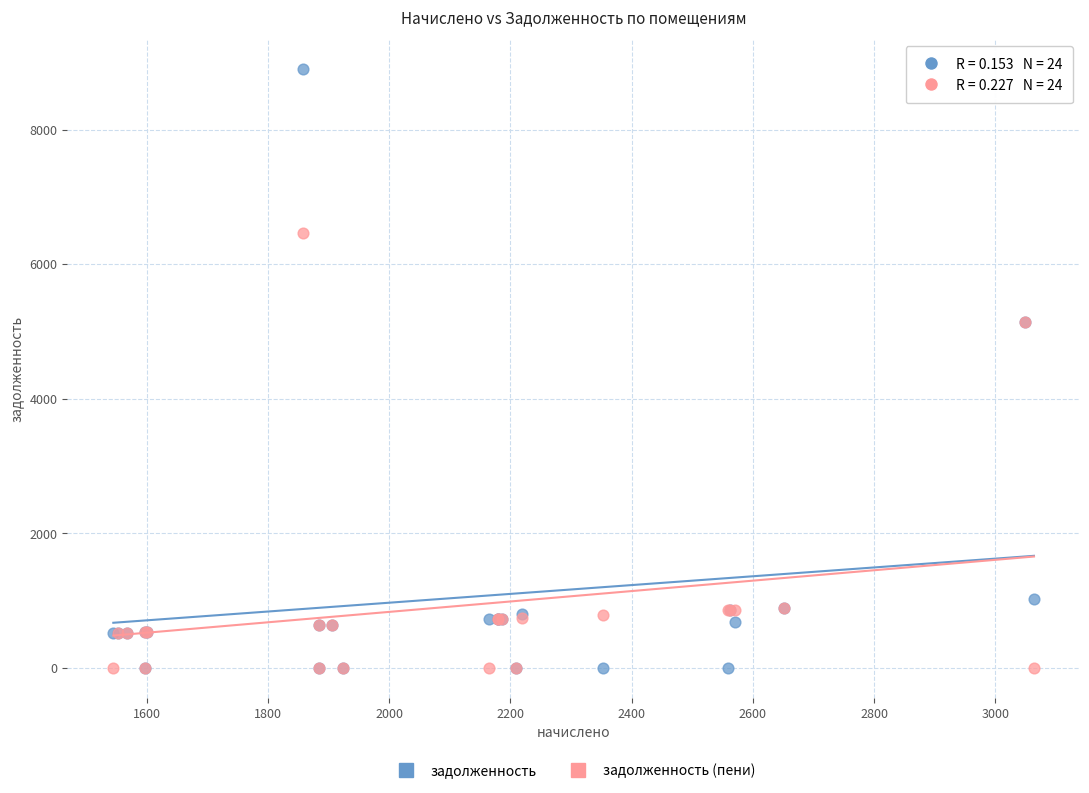

What are all the series names shown in the legend?

задолженность, задолженность (пени)